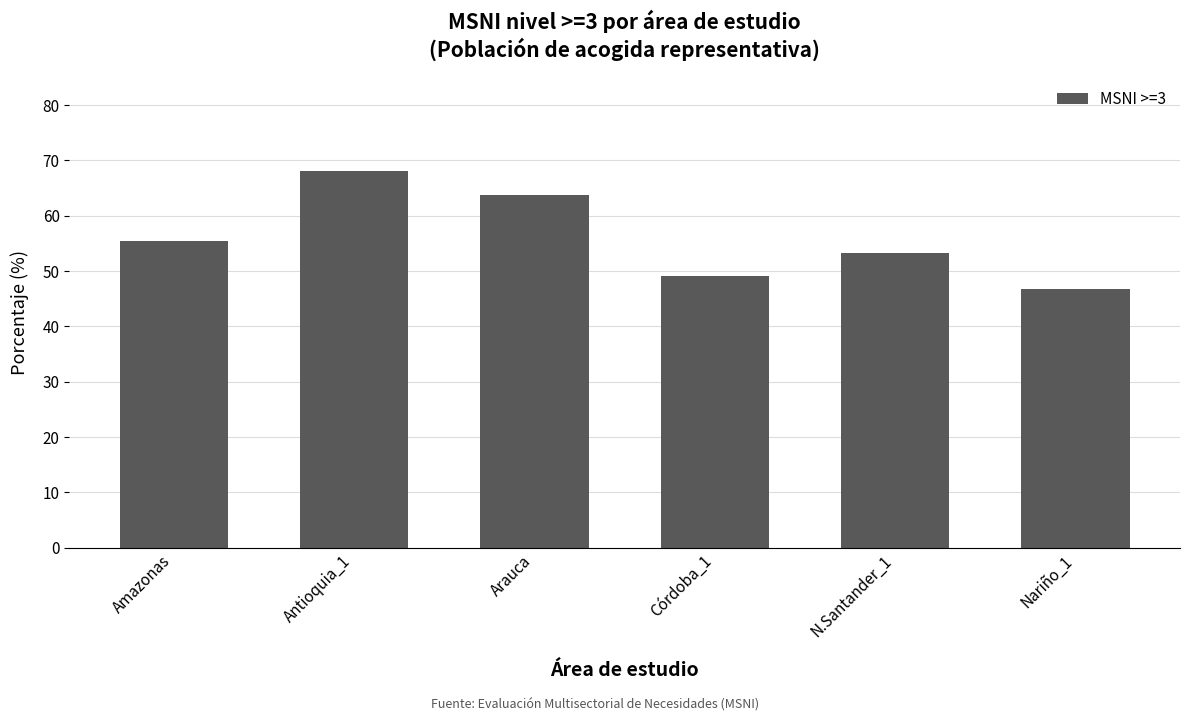

Is it true that the value at Amazonas is 75.0?

False